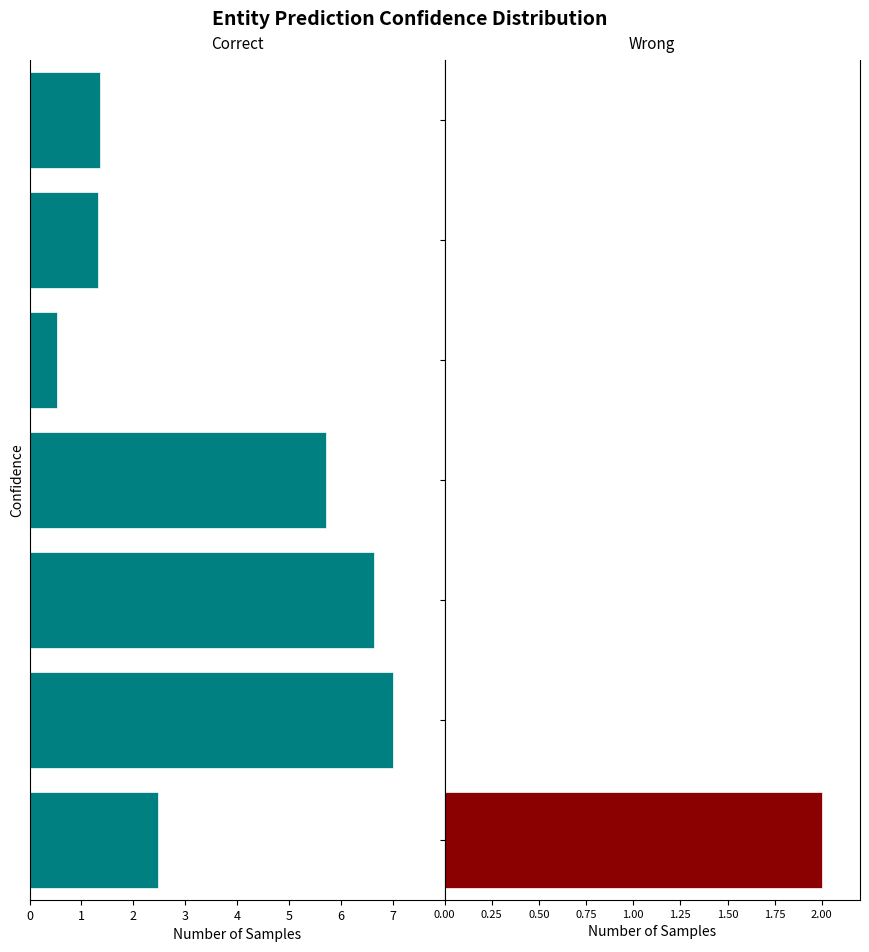

The chart shows a value of -2.2 at 2.80. True or false?

False